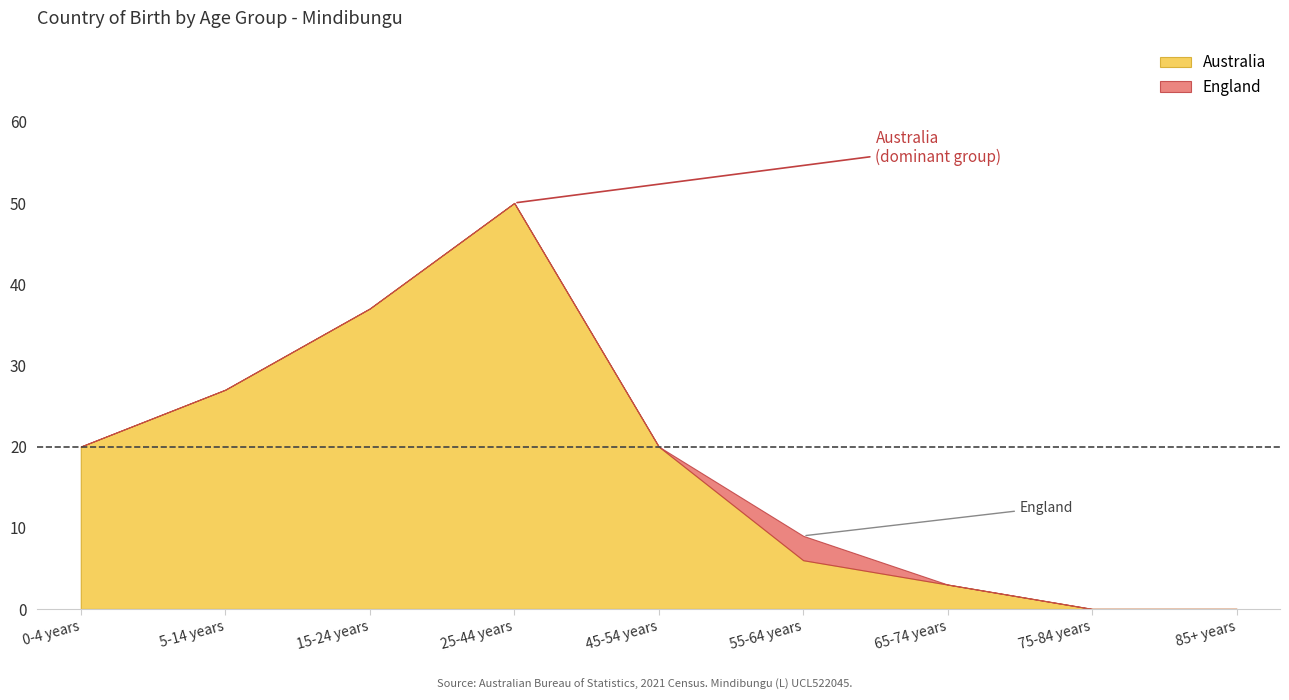

What is the difference between the maximum and minimum values in the Australia series?

50